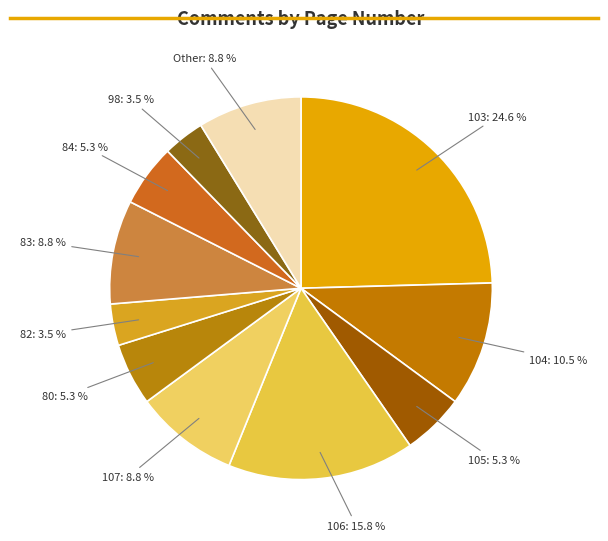

Which has a higher value, Other or 106?

106